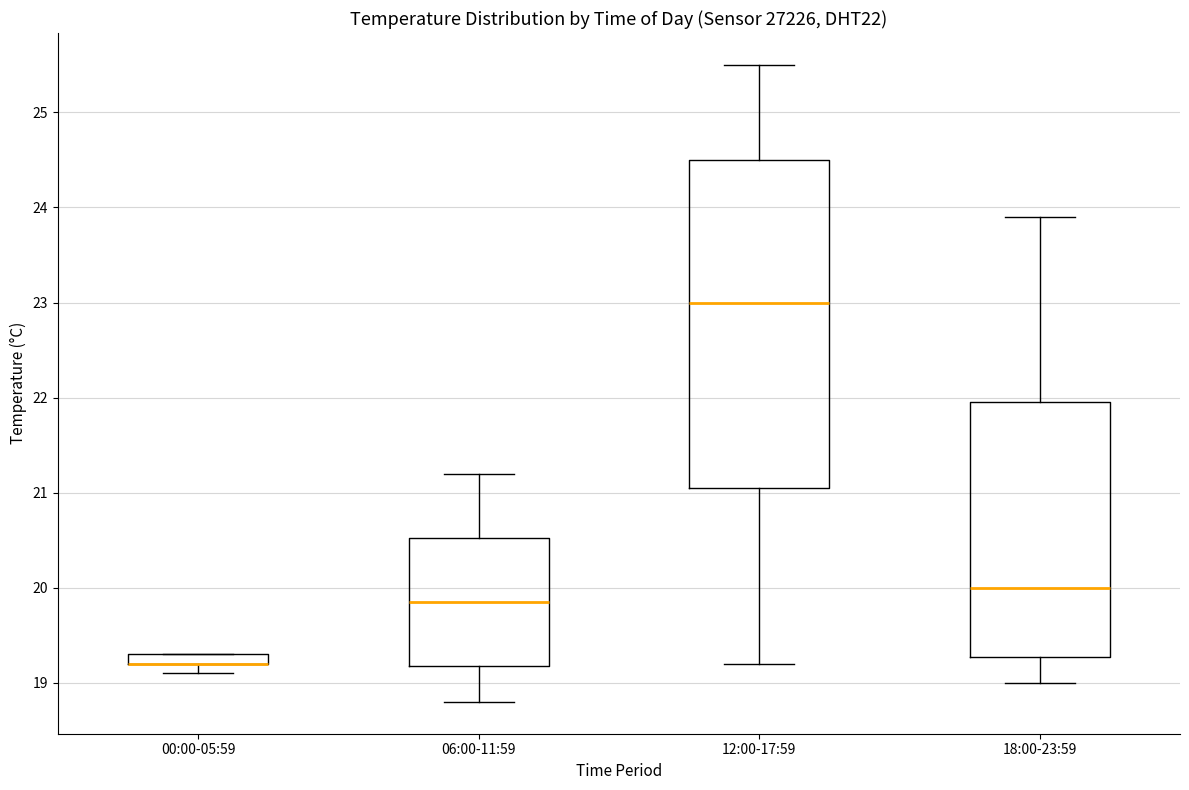

Comparing the boxes themselves (not the whiskers), which one is the tallest?

12:00-17:59